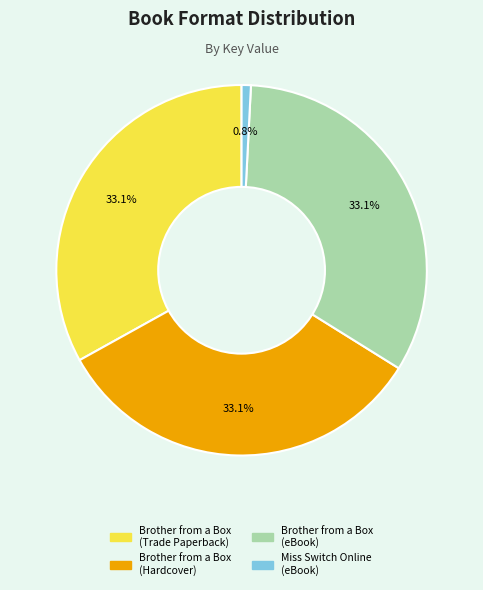

To the nearest percent, what is the difference between the Brother from a Box (Trade Paperback) and Miss Switch Online (eBook) slice percentages?

32%